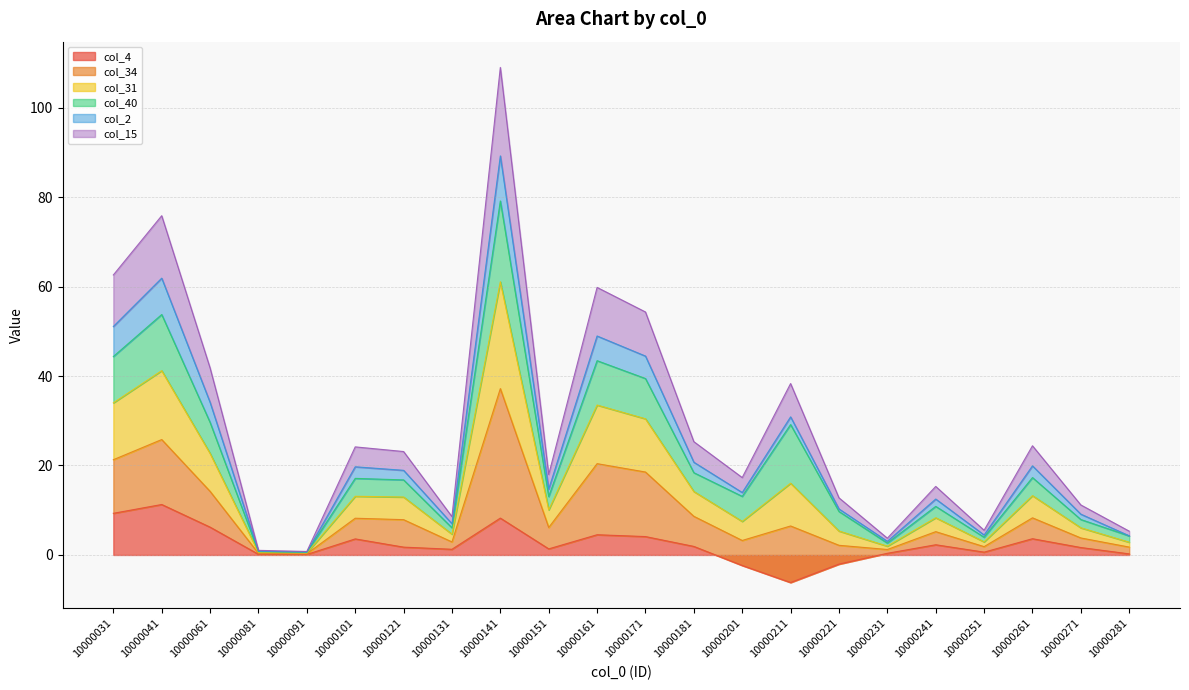

Is it true that col_4 equals 0.2 at 10000281?

True